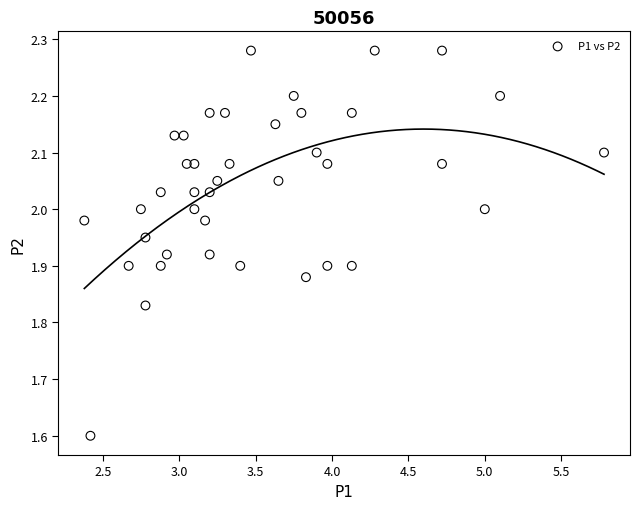

What is the range of X values (max minus min)?

3.4